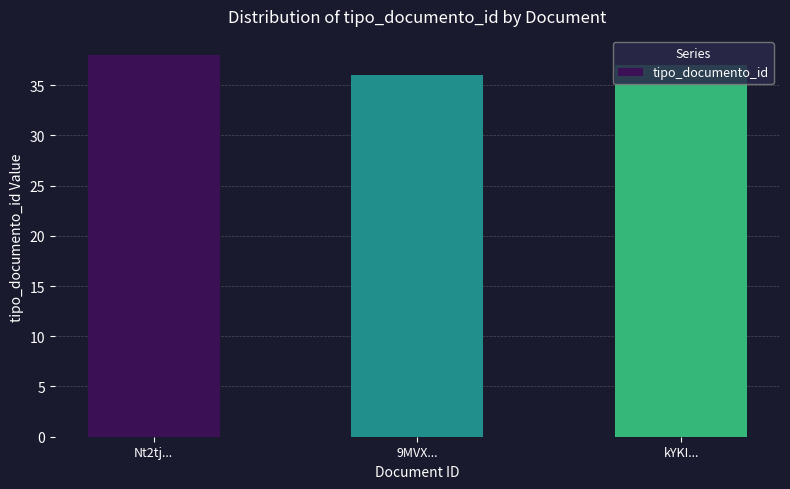

What is the label of the 1st bar from the right?

kYKI...